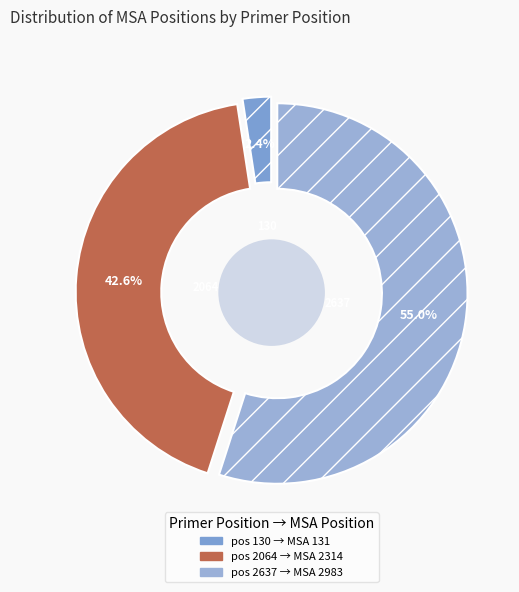

What is the change in value from 130 to 2637?

+2852